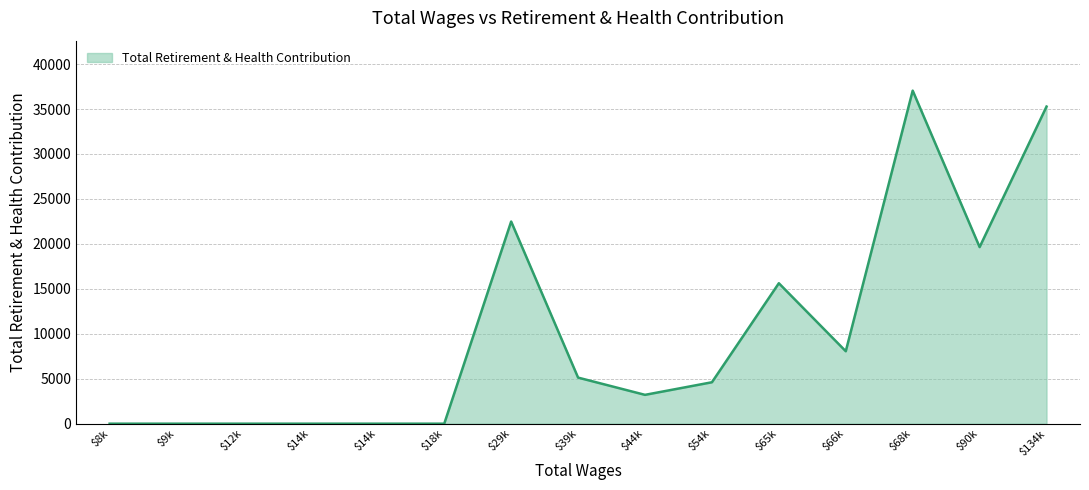

How many lines are shown in the chart?

1